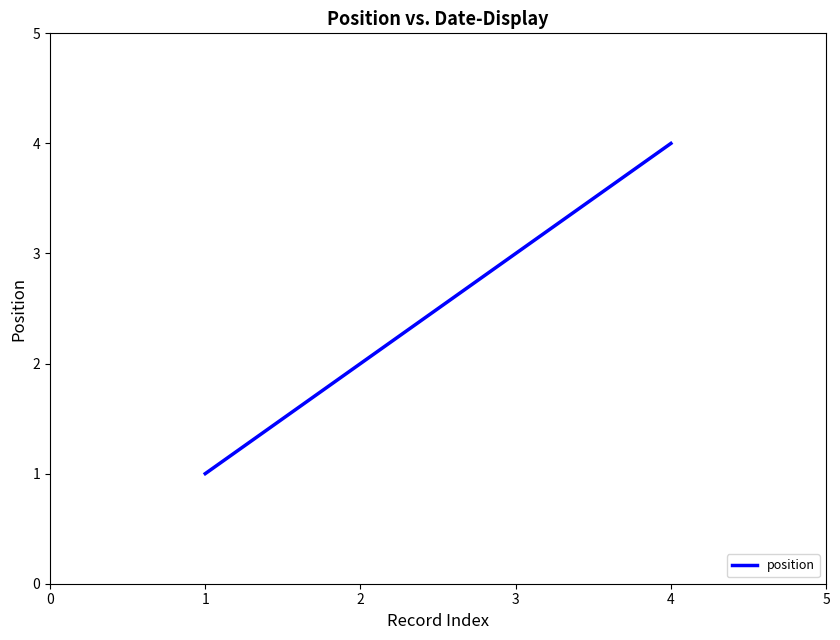

What is the difference between the maximum and minimum values?

3